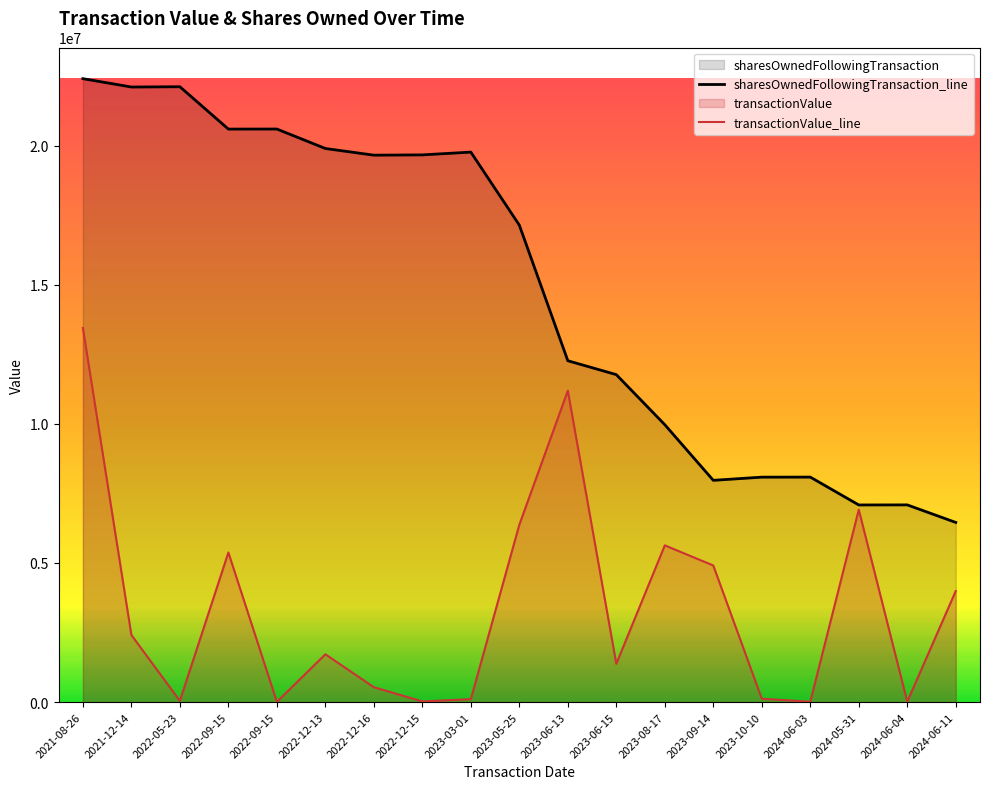

Reading left to right, what are all the values shown in this chart?

transactionValue: 13446543.0	2410514.3	42658.0	5378617.2	7312.8	1718250.9	535239.5	22433.0	105099.4	6375516.1	11194412.6	1376669.9	5633714.7	4910527.4	120254.9	13344.1	6917308.0	13246.9	3992032.6
sharesOwnedFollowingTransaction: 22410905.0	22110905.0	22120905.0	20598405.0	20600405.0	19900675.0	19661137.0	19671137.0	19771137.0	17146137.0	12271137.0	11771137.0	9971541.0	7971541.0	8085961.0	8088011.0	7086159.0	7088521.0	6458373.0